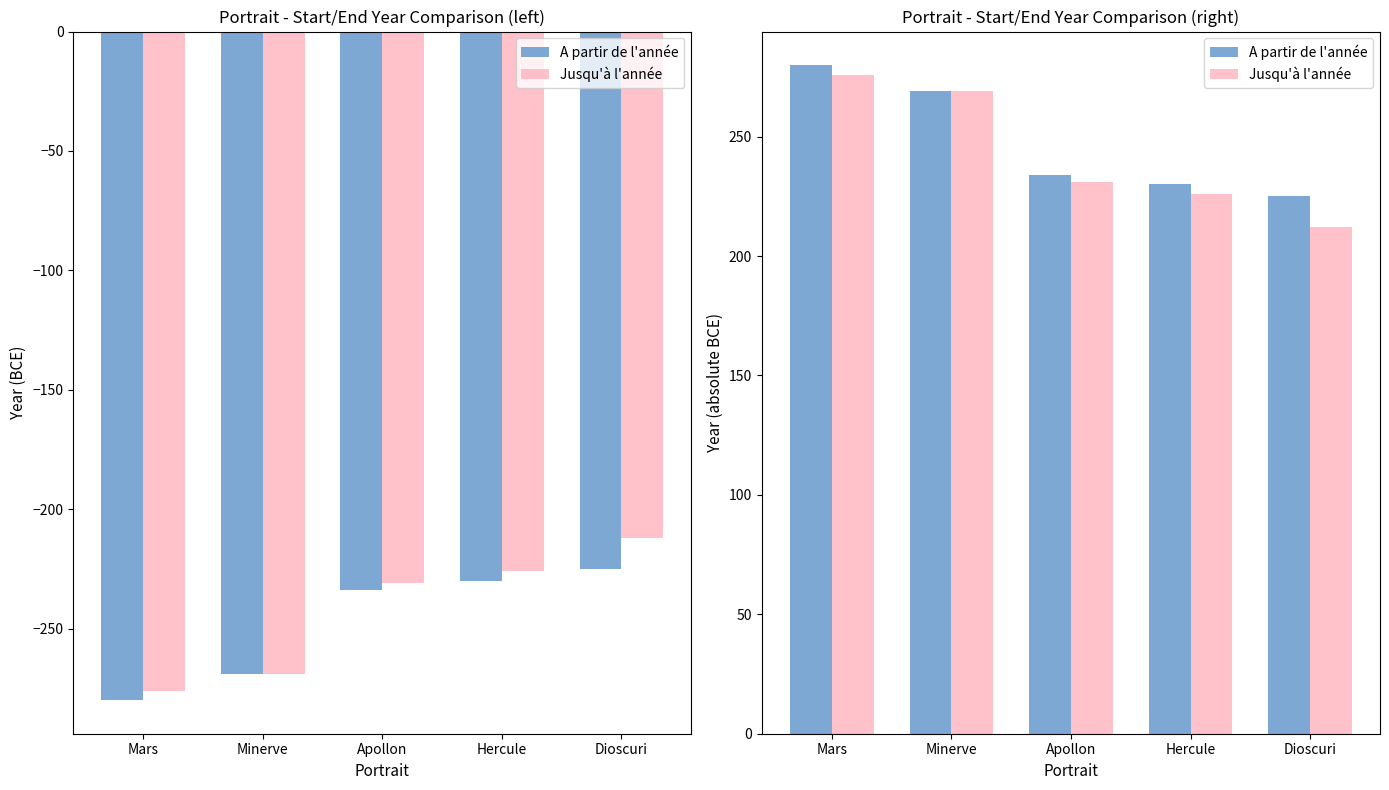

What is the difference between the A partir de l'année values at Apollon and Hercule?

4